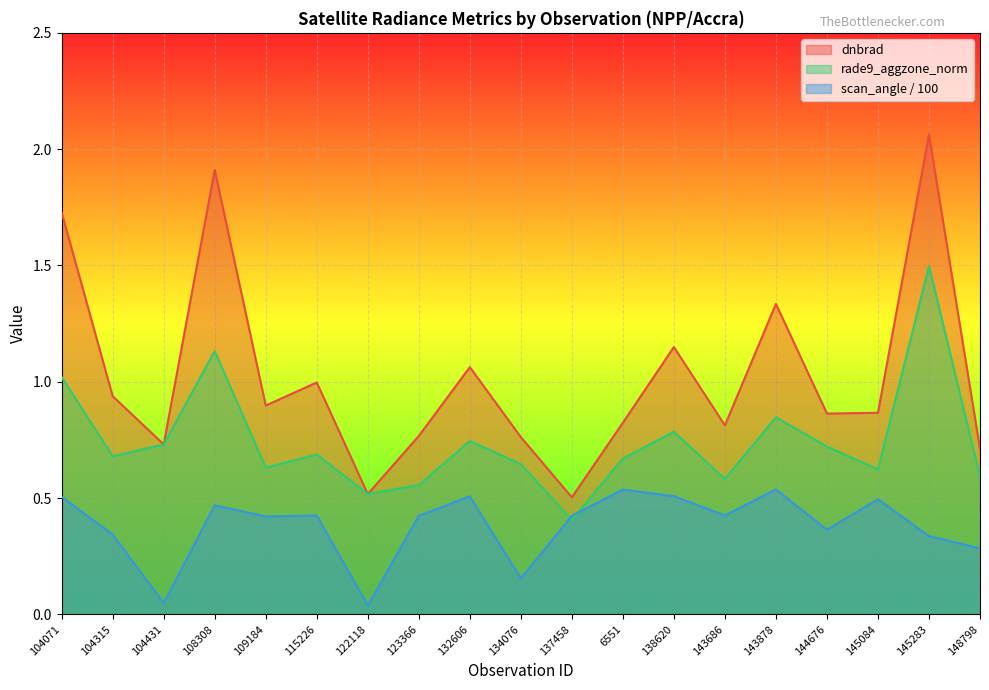

Does the chart display data point markers on the line(s)?

No